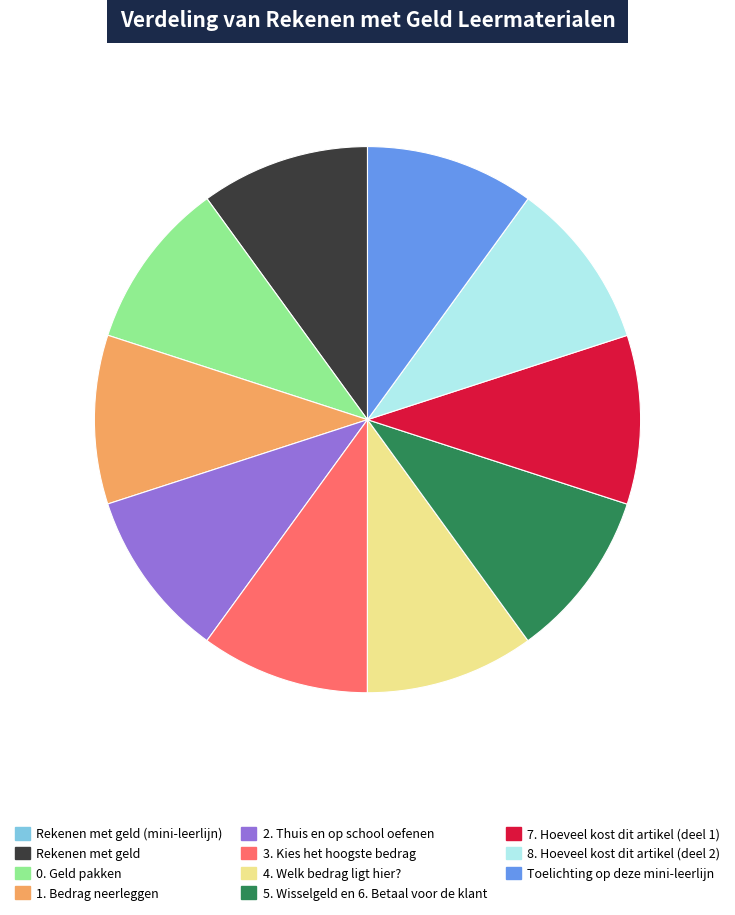

Does any single category account for the majority?

No